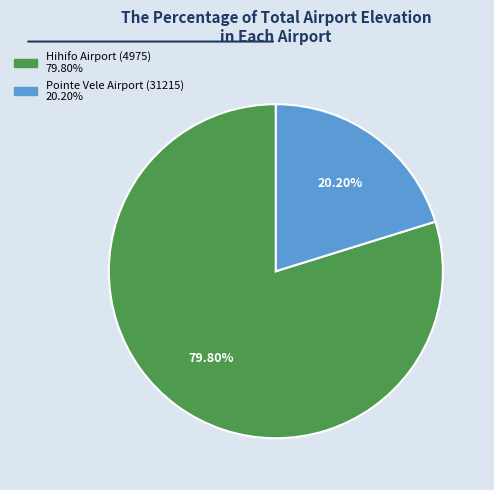

To the nearest percent, what is the difference between the largest and smallest slice percentages?

60%